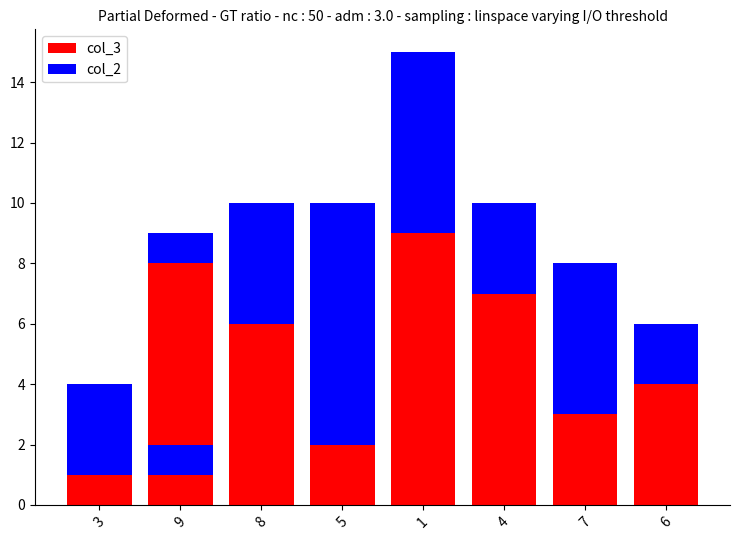

Which series has the largest range (max minus min)?

col_3